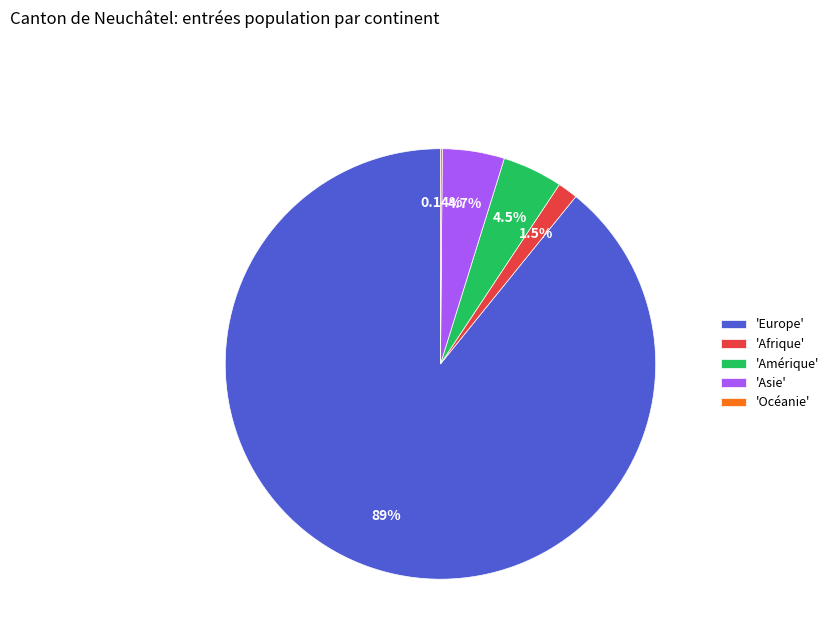

Approximately how many times larger is the value at 'Europe' compared to 'Amérique'?

19.7